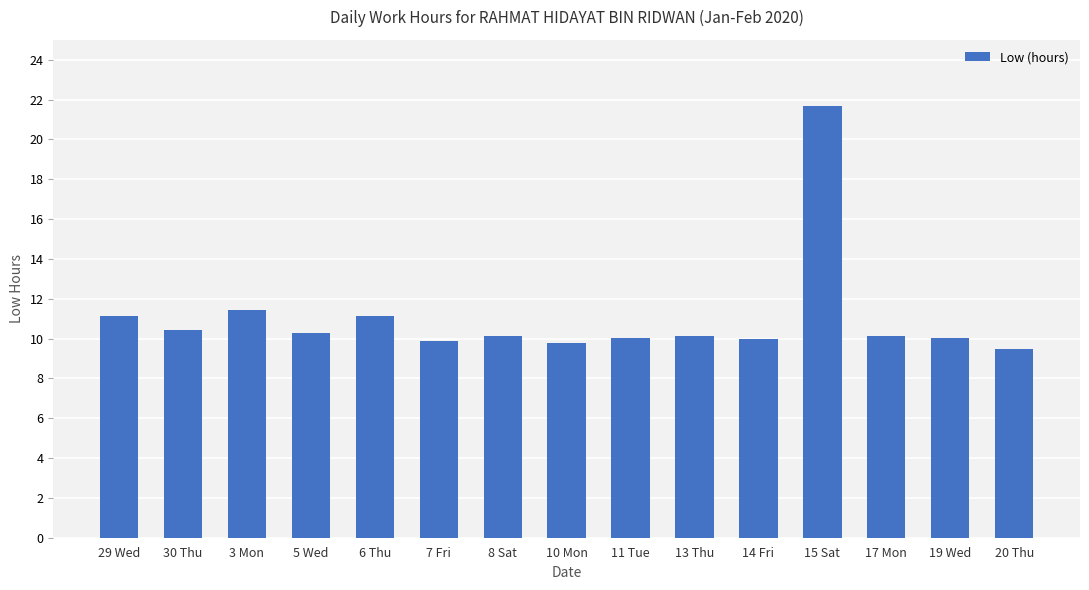

Count the number of data series in this chart.

1